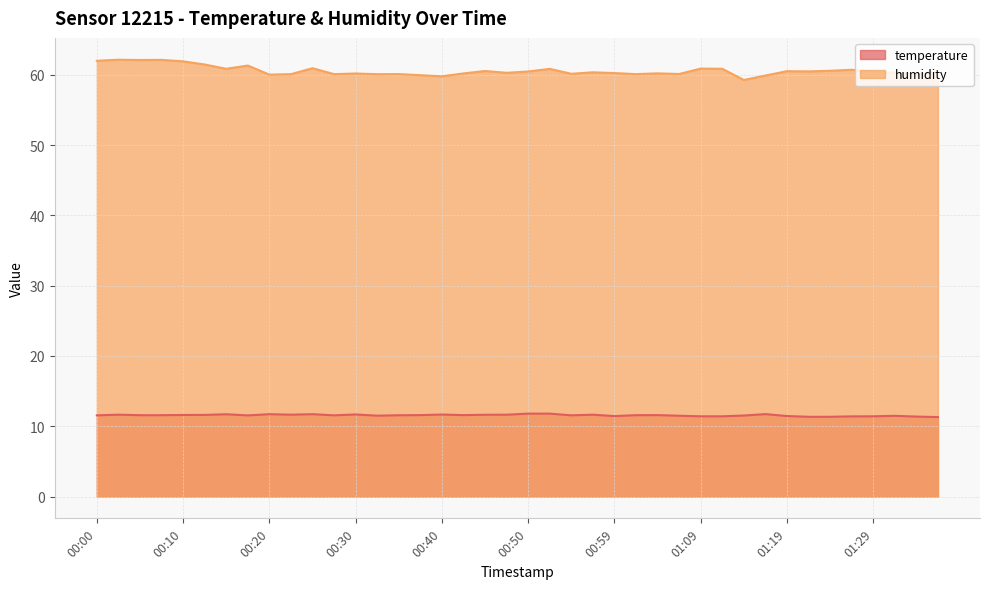

True or false: temperature and humidity intersect in this chart.

False